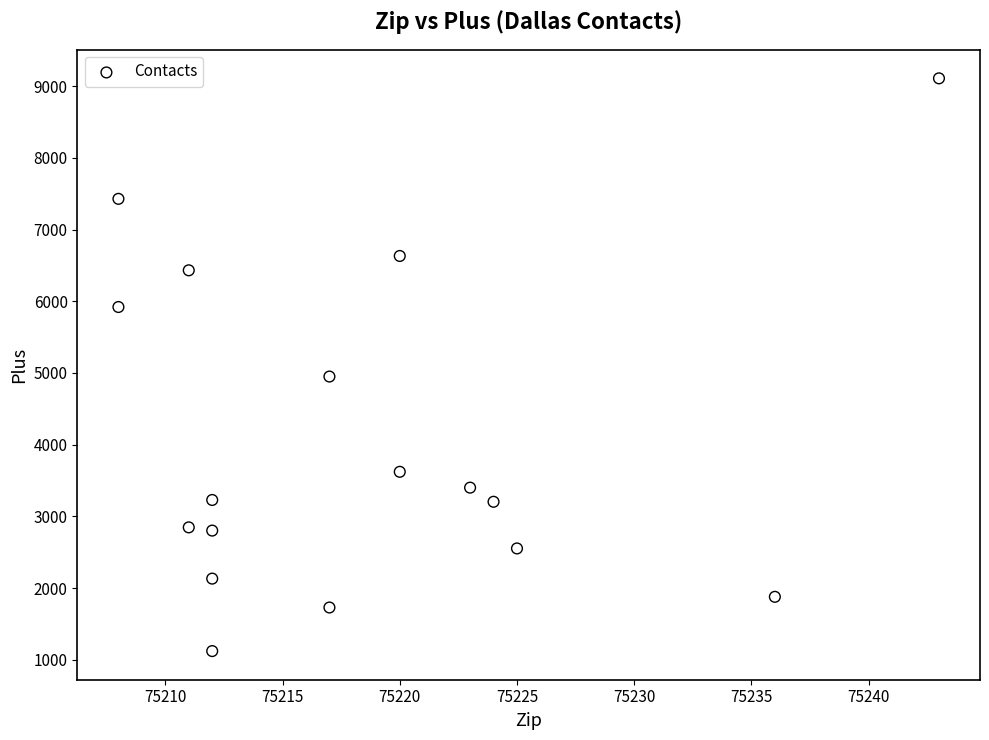

What Y value in the scatter plot is closest to 5115?

4950